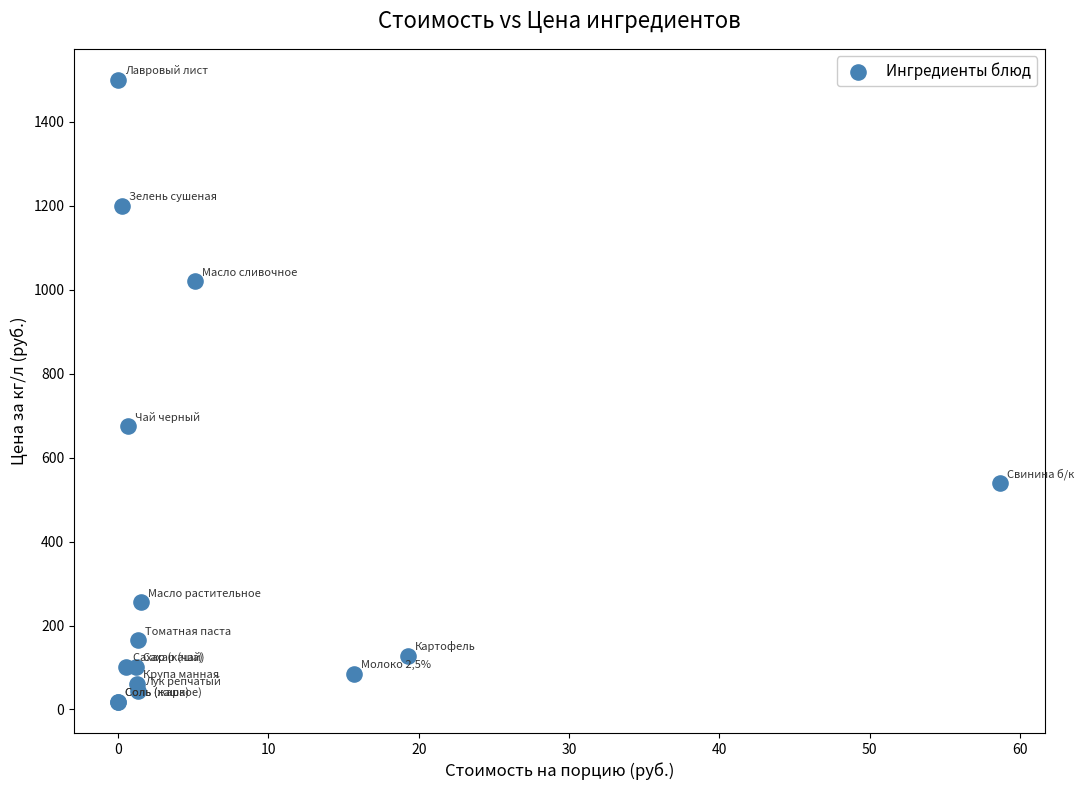

What Y value in the scatter plot is closest to 759?

675.0